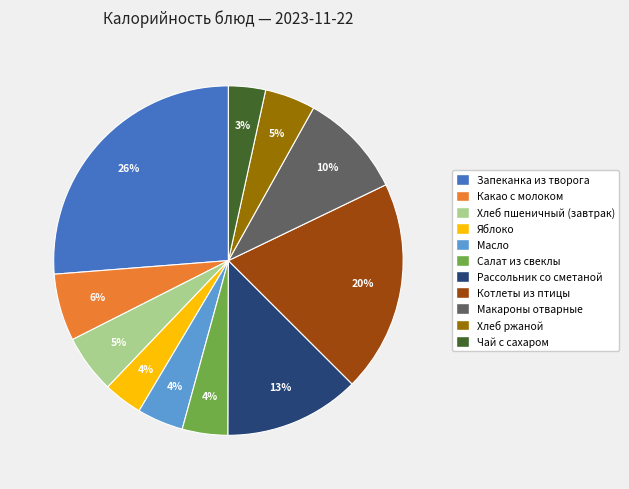

Between Запеканка из творога and Яблоко, which is larger?

Запеканка из творога